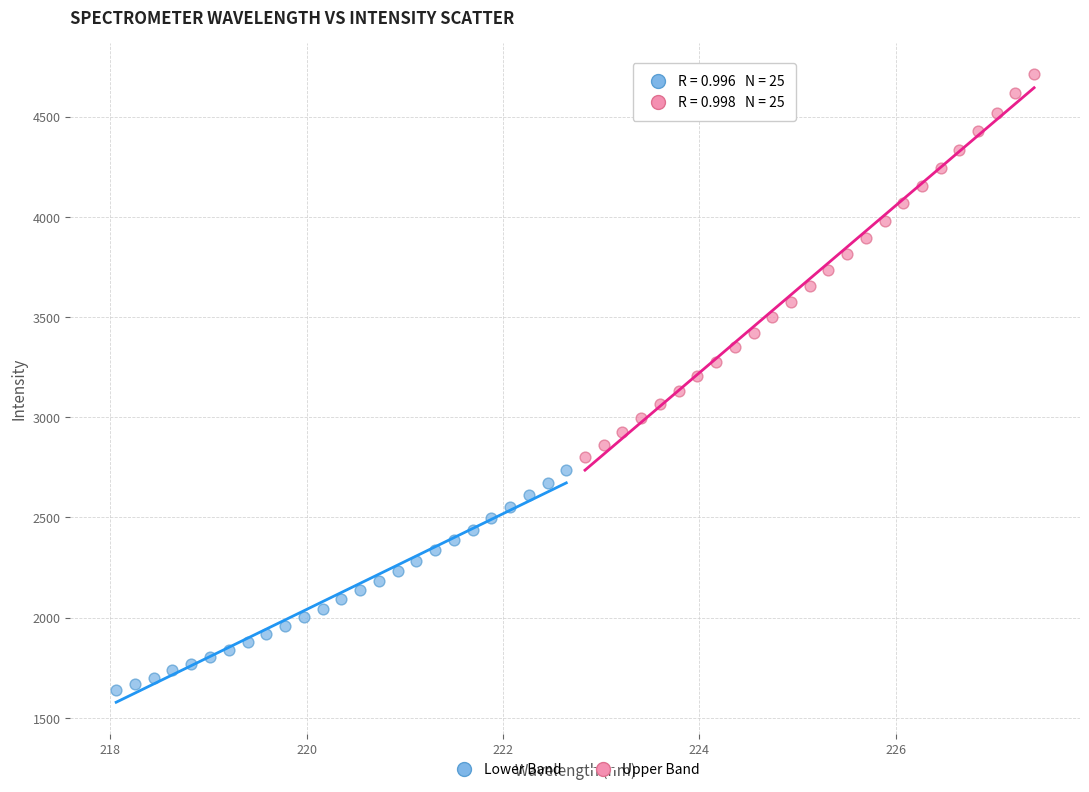

Which series has the largest Y range (max minus min)?

Upper Band